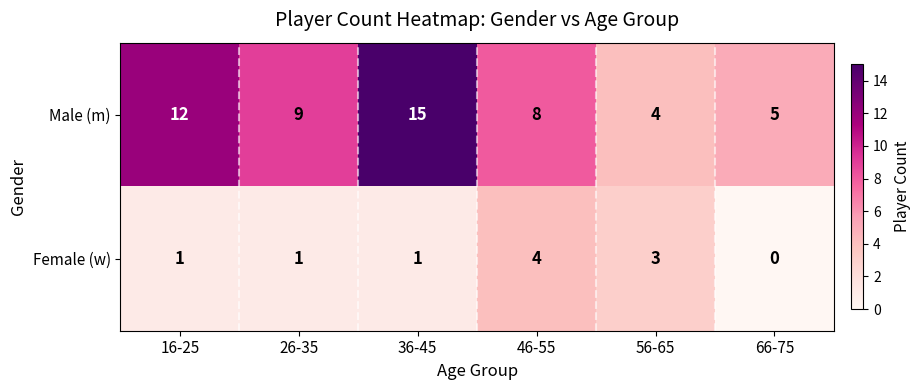

Reading left to right, what are all the values shown in this chart?

Male (m): 12	9	15	8	4	5
Female (w): 1	1	1	4	3	0